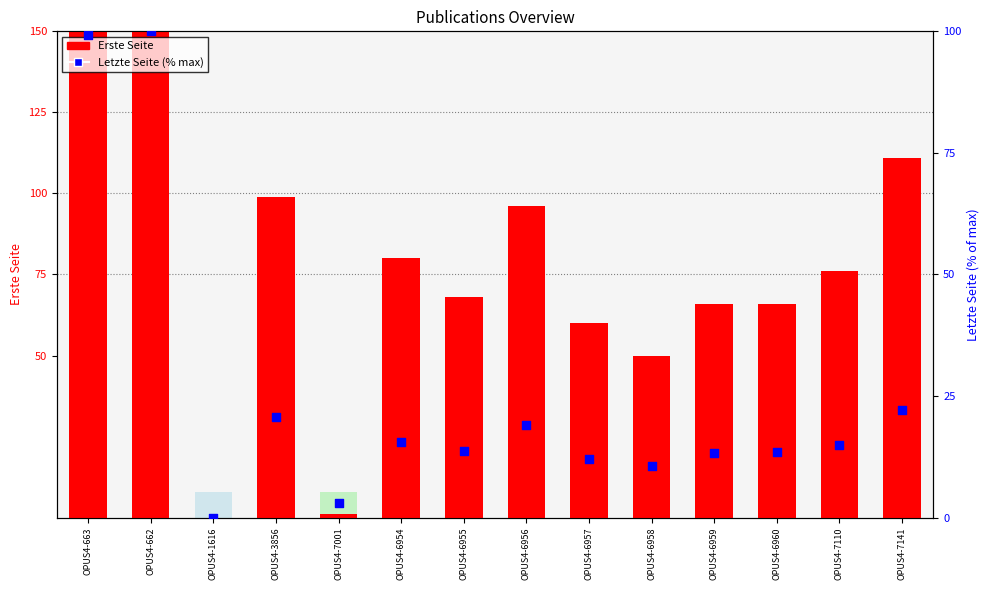

What is the total value across all series at OPUS4-6958?

60.6